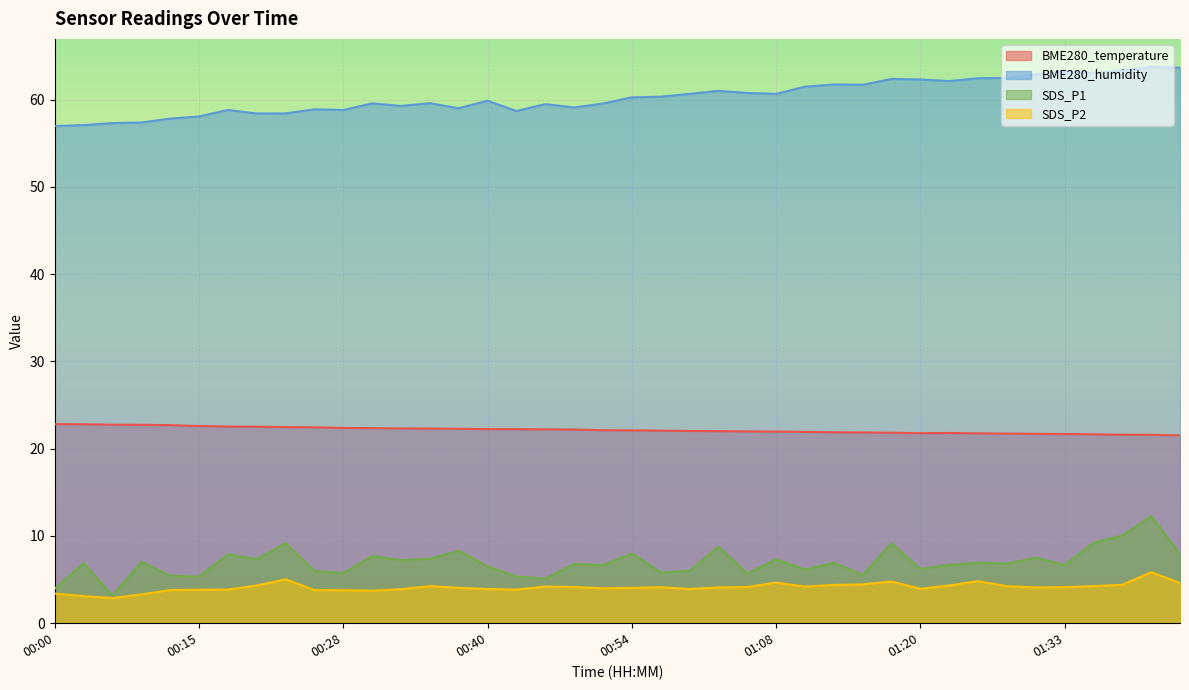

What is the value of the SDS_P2 point at the 18th from the left?

4.2